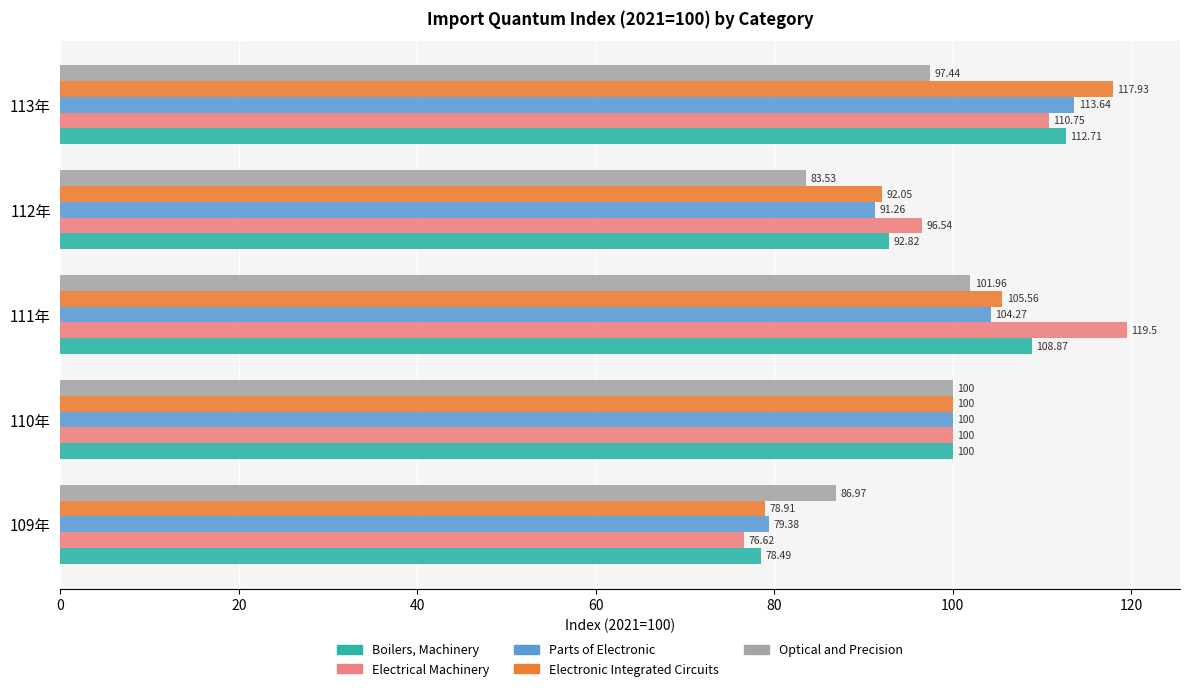

What is the difference between the maximum and minimum values in the Electrical Machinery series?

42.9